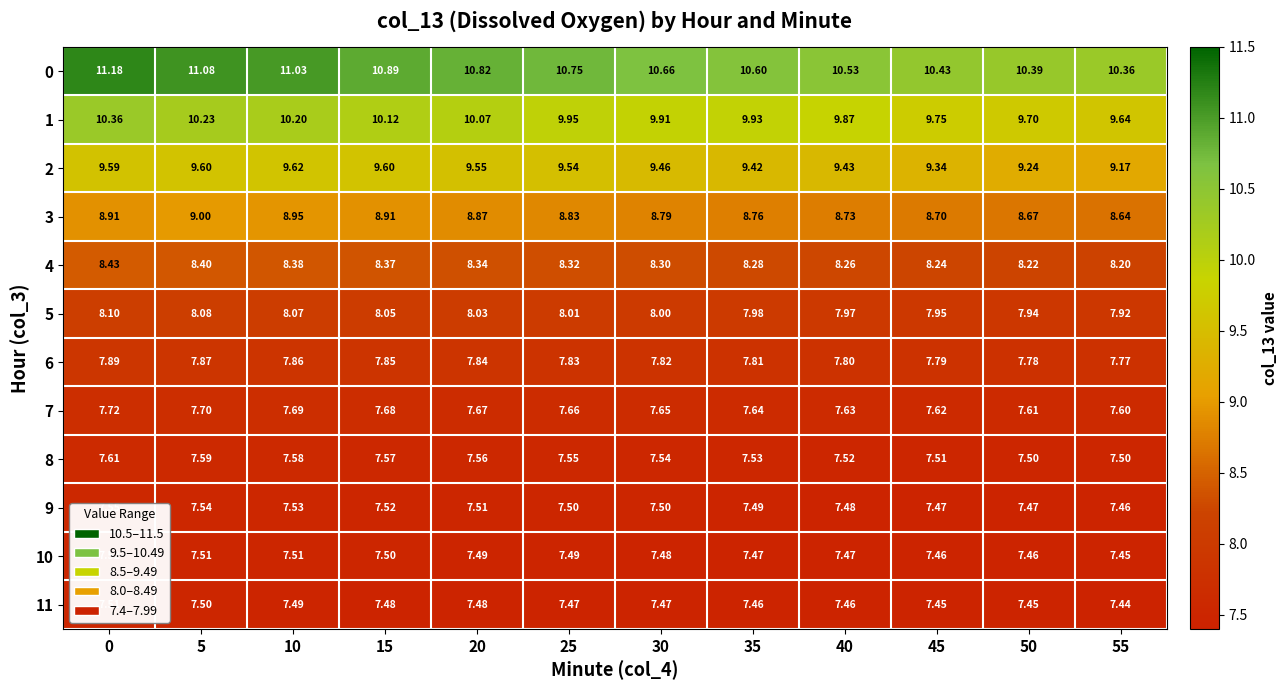

How many series are shown in this chart?

12